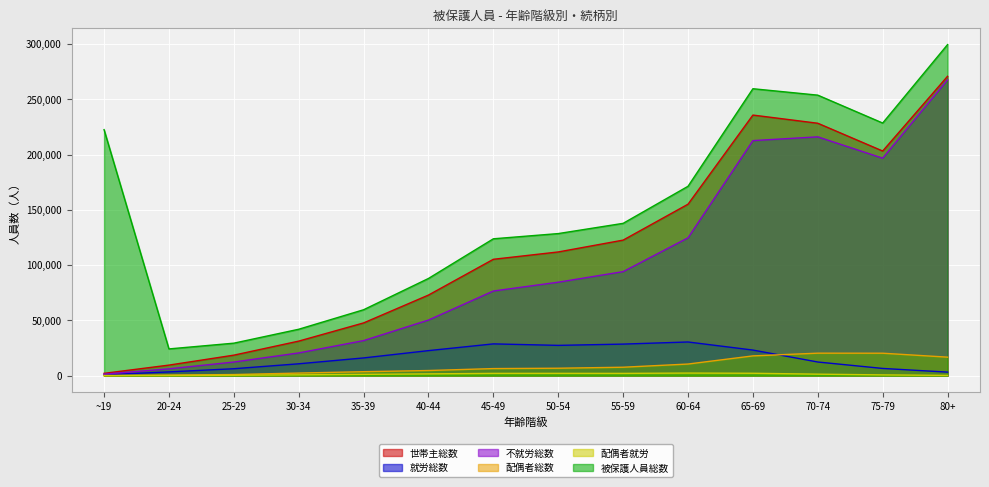

Which has a higher value, 30-34 or 20-24?

30-34